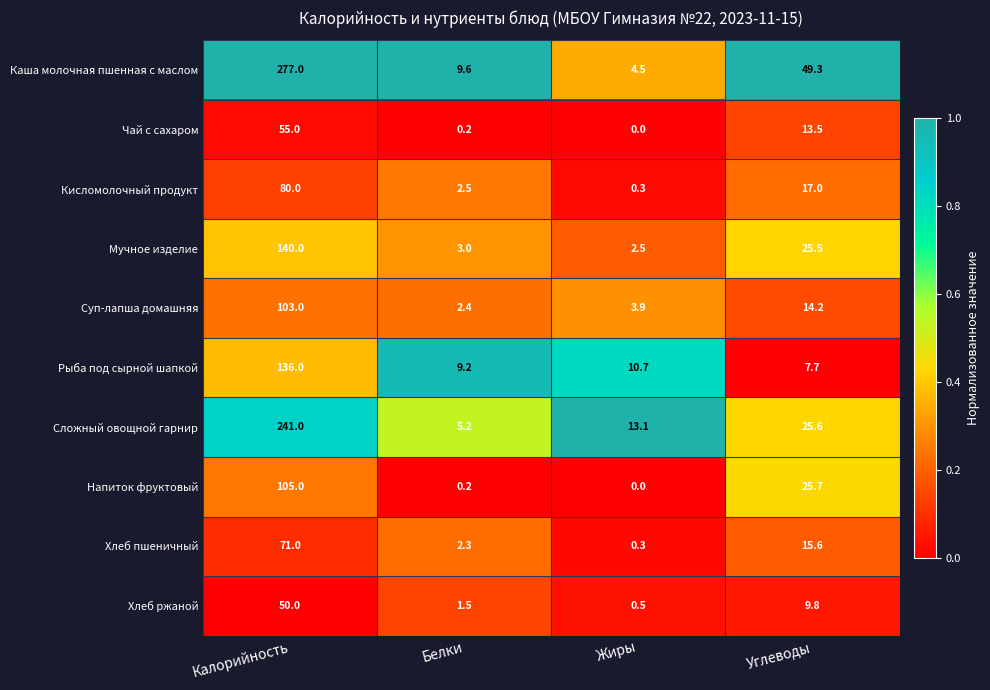

What is the sum of the Хлеб ржаной values at Жиры and Углеводы?

10.3